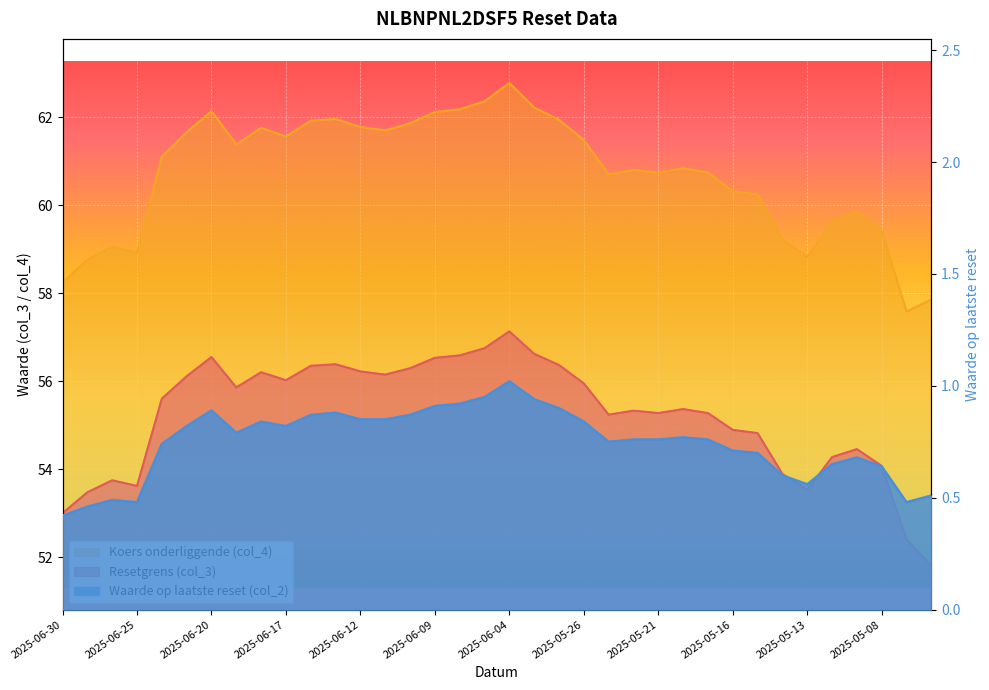

At 2025-06-30, list the series in order from smallest to largest.

Waarde op laatste reset (col_2), Resetgrens (col_3), Koers onderliggende (col_4)